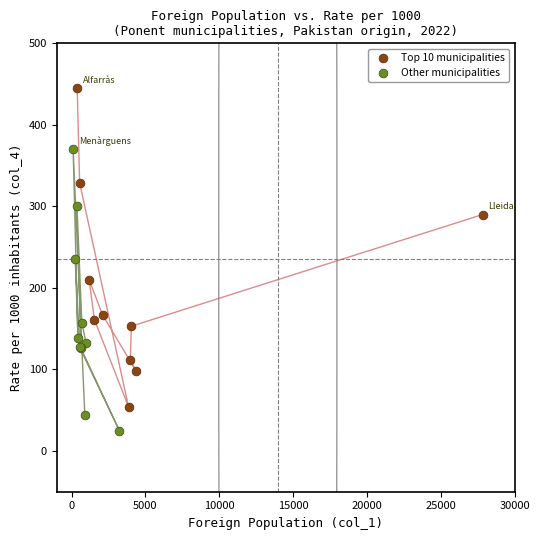

Which series contains the lowest Y value?

Other municipalities